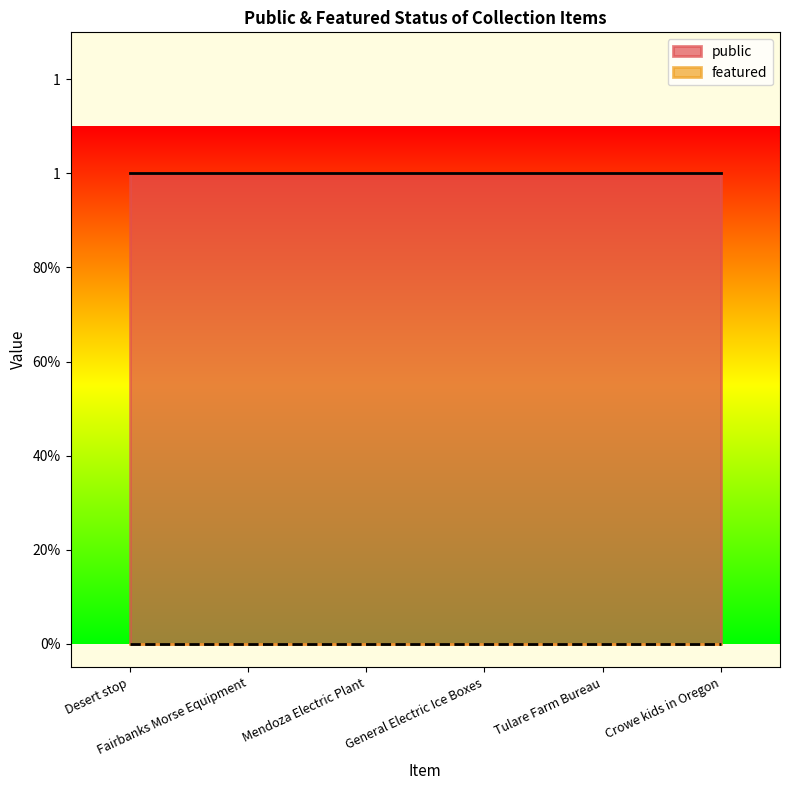

True or false: public and featured intersect in this chart.

False